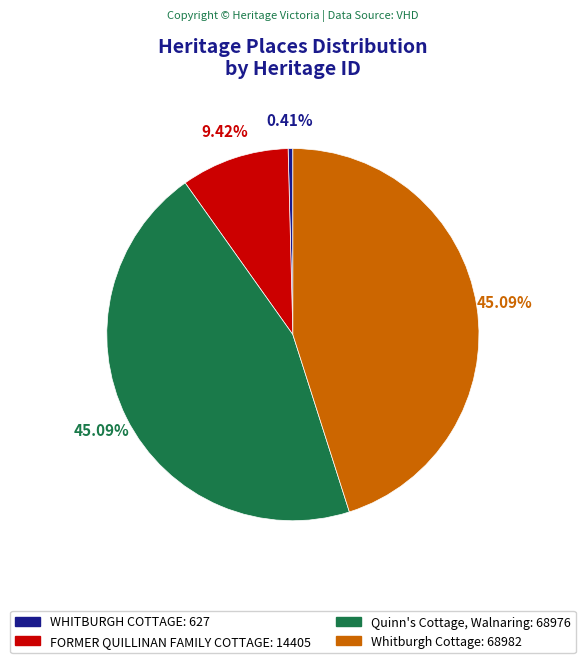

How many slices are in this pie chart?

4